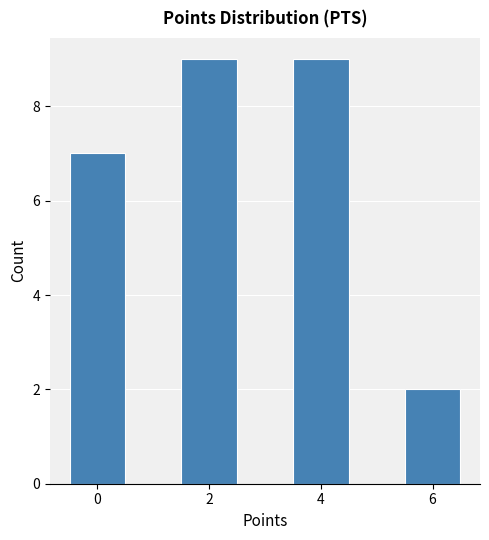

Reading left to right, list every bar in this chart as the range it spans on the x-axis followed by its height. Neither the bar edges nor the heights are printed on the chart, so give them approximately, as read against the axes.

-0.5 to 0.5: 7
0.5 to 1.5: 0
1.5 to 2.5: 9
2.5 to 3.5: 0
3.5 to 4.5: 9
4.5 to 5.5: 0
5.5 to 6.5: 2